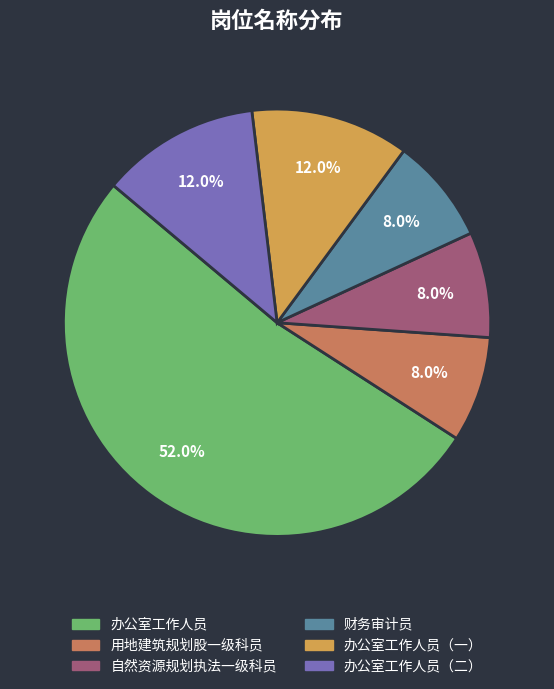

How many slices are in this pie chart?

6